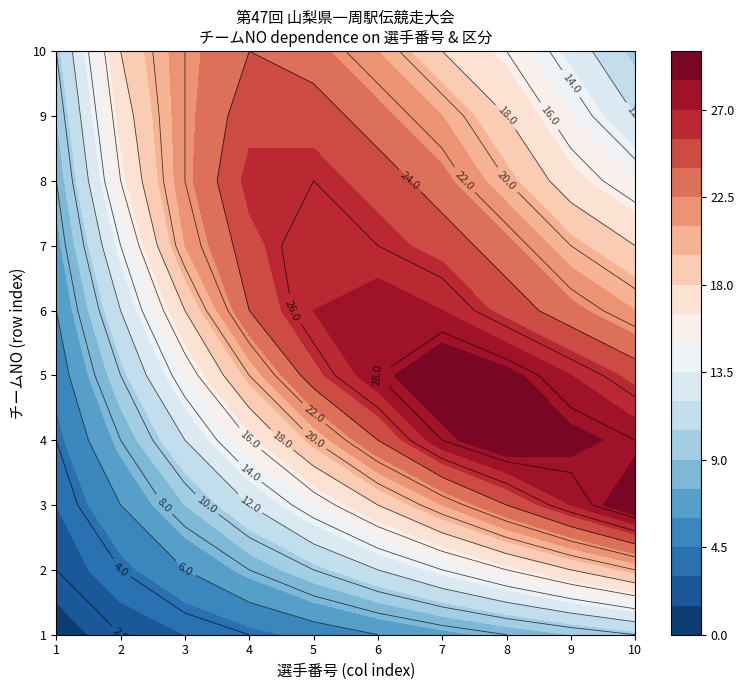

How many distinct data groups are displayed?

10